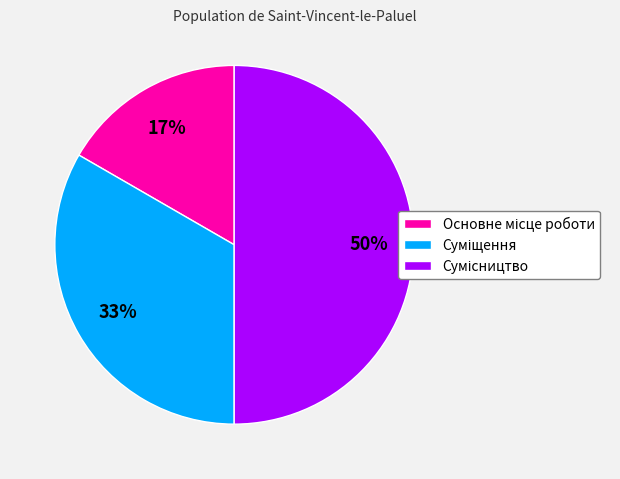

To the nearest percent, what is the difference between the largest and smallest slice percentages?

33%